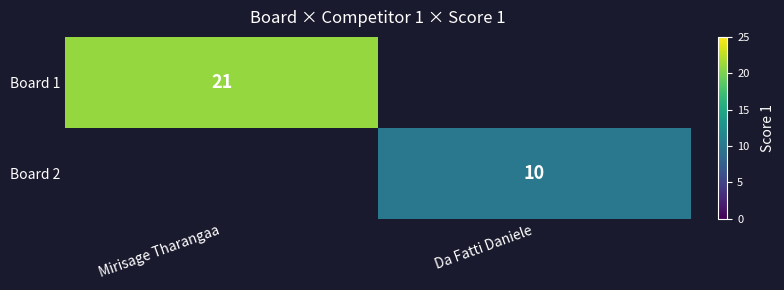

The value of Board 2 at Da Fatti Daniele is 10. True or false?

True